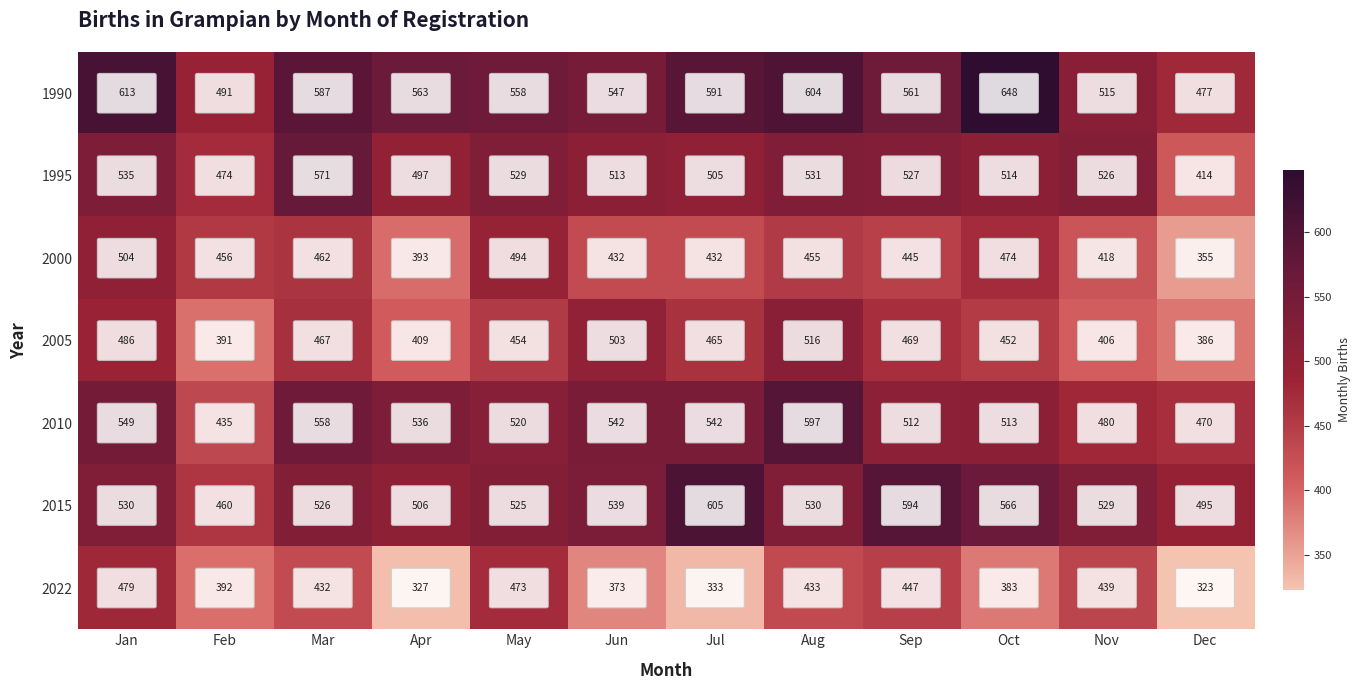

What is the spread (max minus min) of values at May?

104